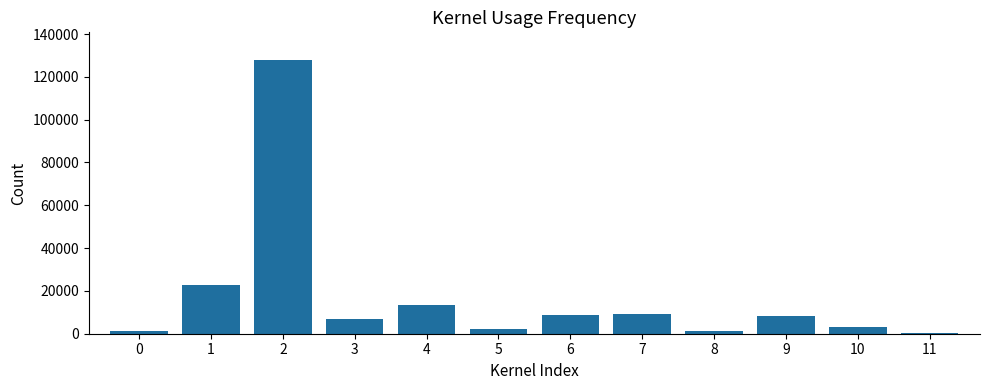

What is the greatest value displayed?

128000